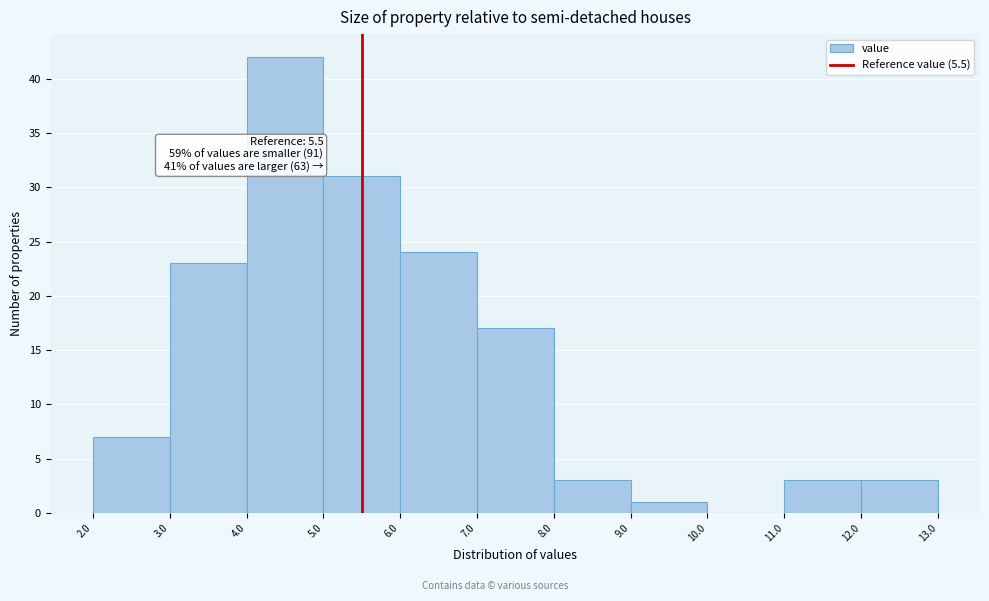

Which range on the x-axis has the tallest bar?

4.0 to 5.0